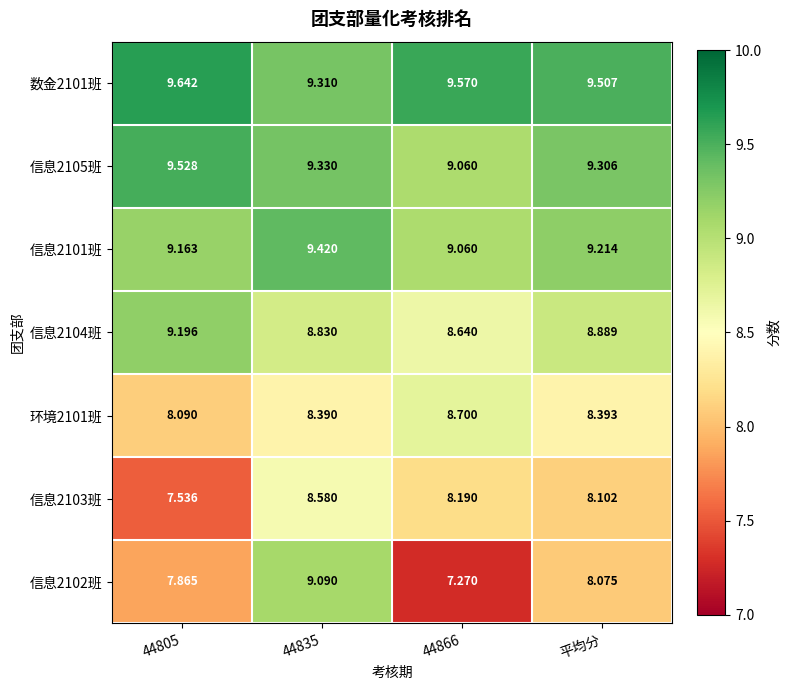

Is the value of 数金2101班 at 平均分 greater than the value of 信息2102班 at 平均分?

Yes